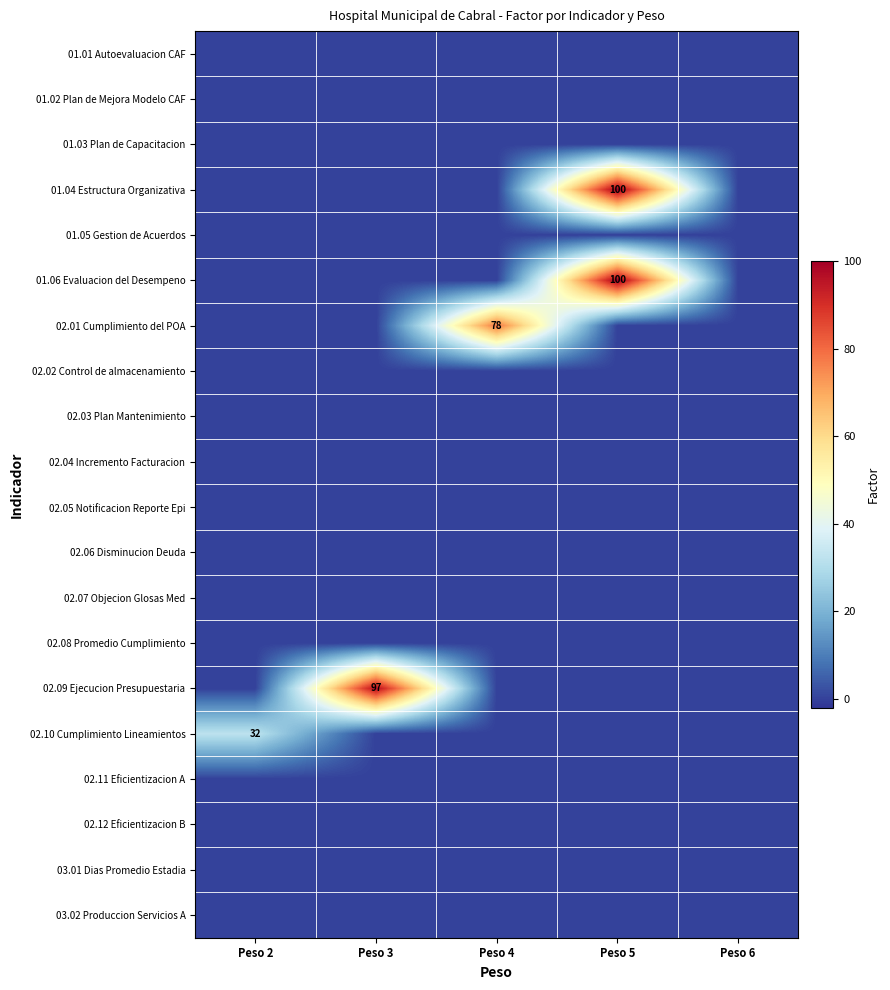

What is the difference between the highest and lowest values at Peso 5?

100